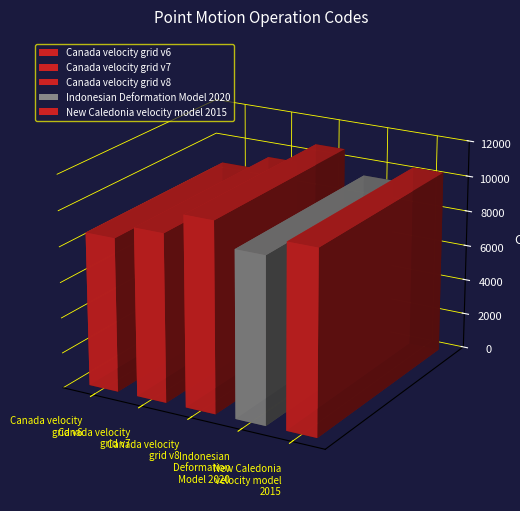

Read the value at Canada velocity
grid v7, to the nearest 50.

9500